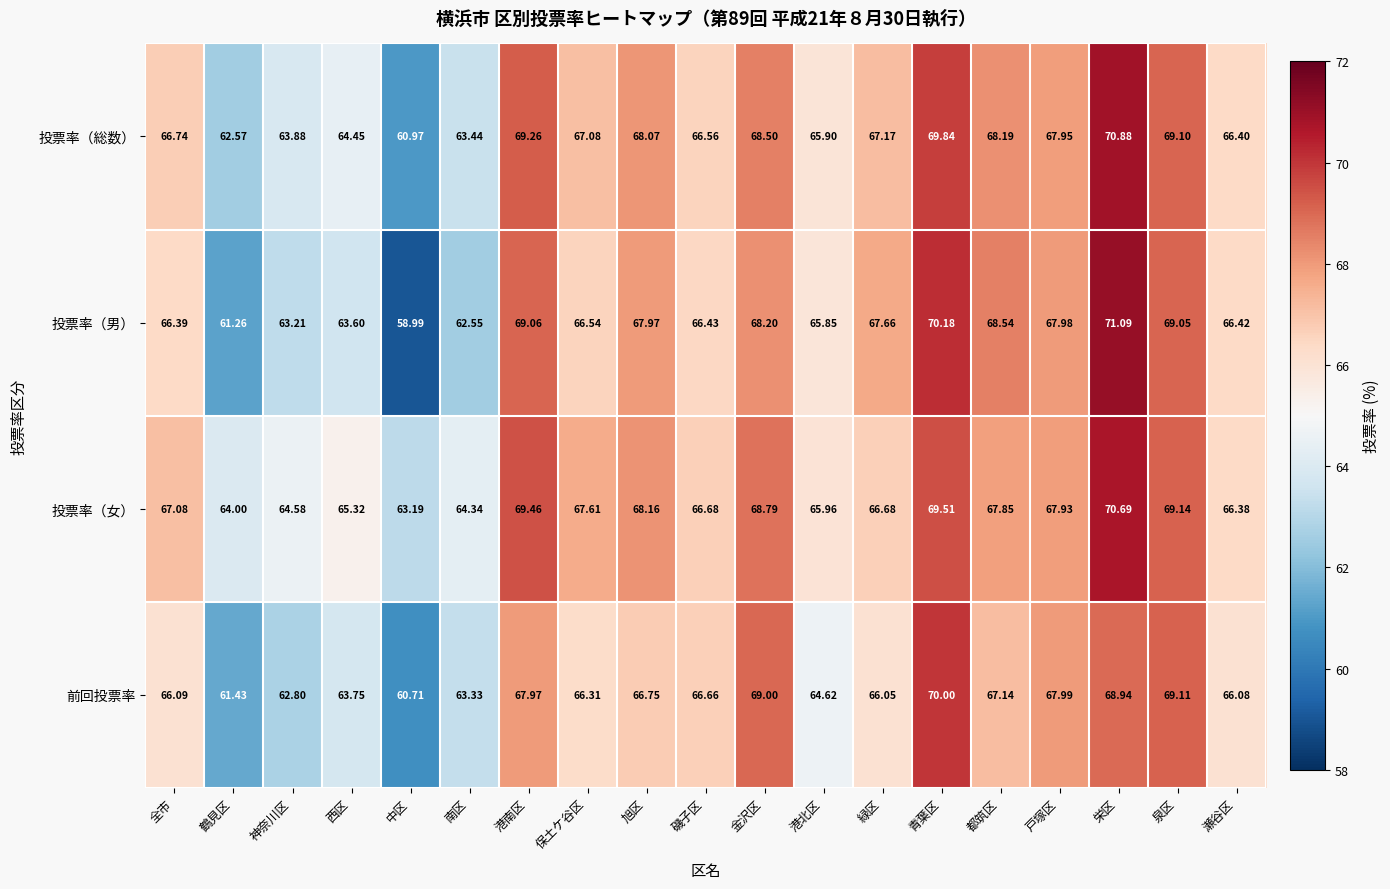

Rank the series by their maximum value, from lowest to highest.

前回投票率, 投票率（女）, 投票率（総数）, 投票率（男）